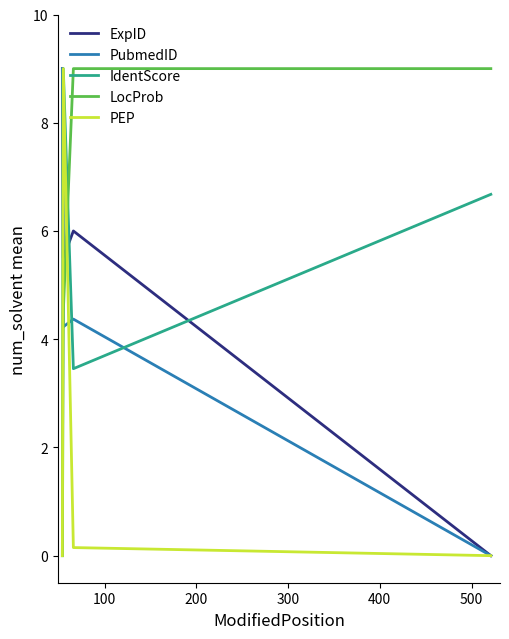

Reading left to right, transcribe all the data shown in this chart.

ExpID: 9.0	5.5	6.0	0.0
PubmedID: 9.0	4.2	4.4	0.0
IdentScore: 0.0	9.0	3.5	6.7
LocProb: 0.0	4.5	9.0	9.0
PEP: 0.0	9.0	0.1	0.0